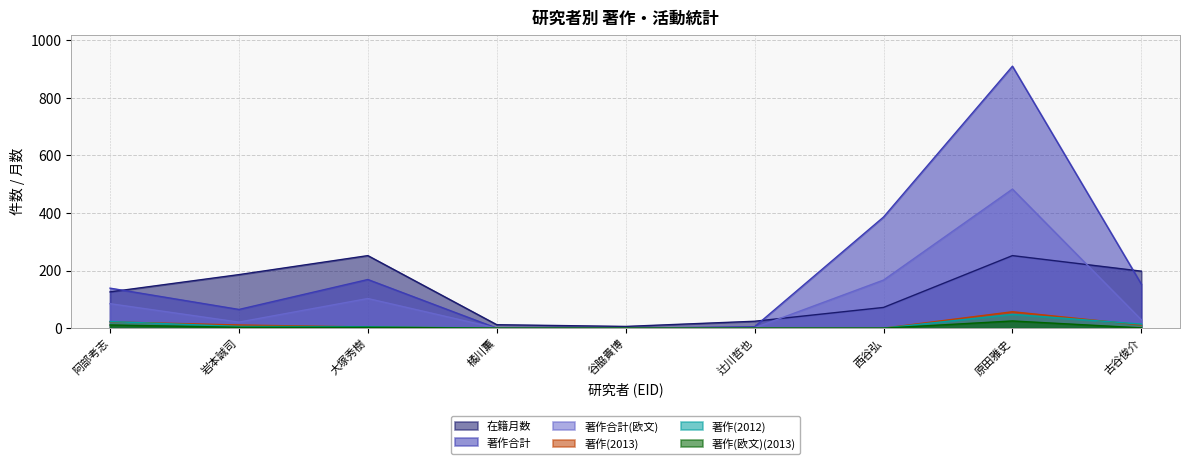

What are all the series names shown in the legend?

在籍月数, 著作合計, 著作合計(欧文), 著作(2013), 著作(2012), 著作(欧文)(2013)